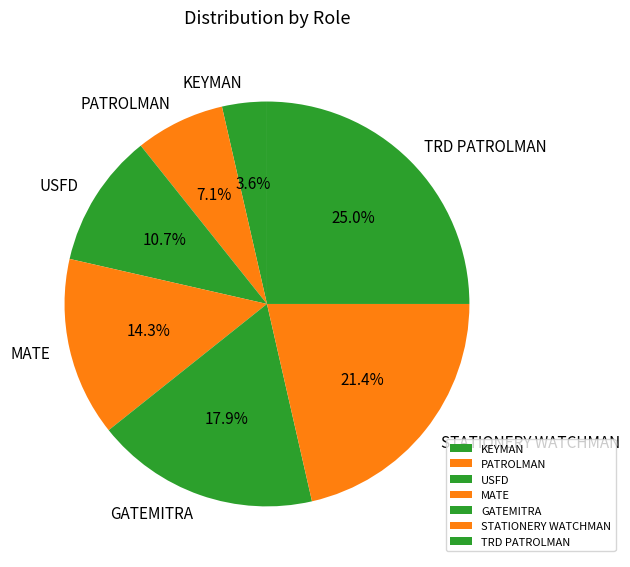

What percentage is NOT represented by USFD?

89.3%